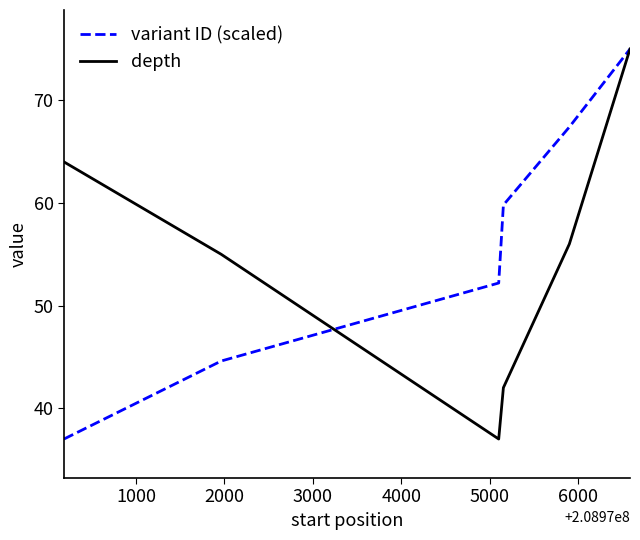

What is the minimum value shown in the chart?

37.0